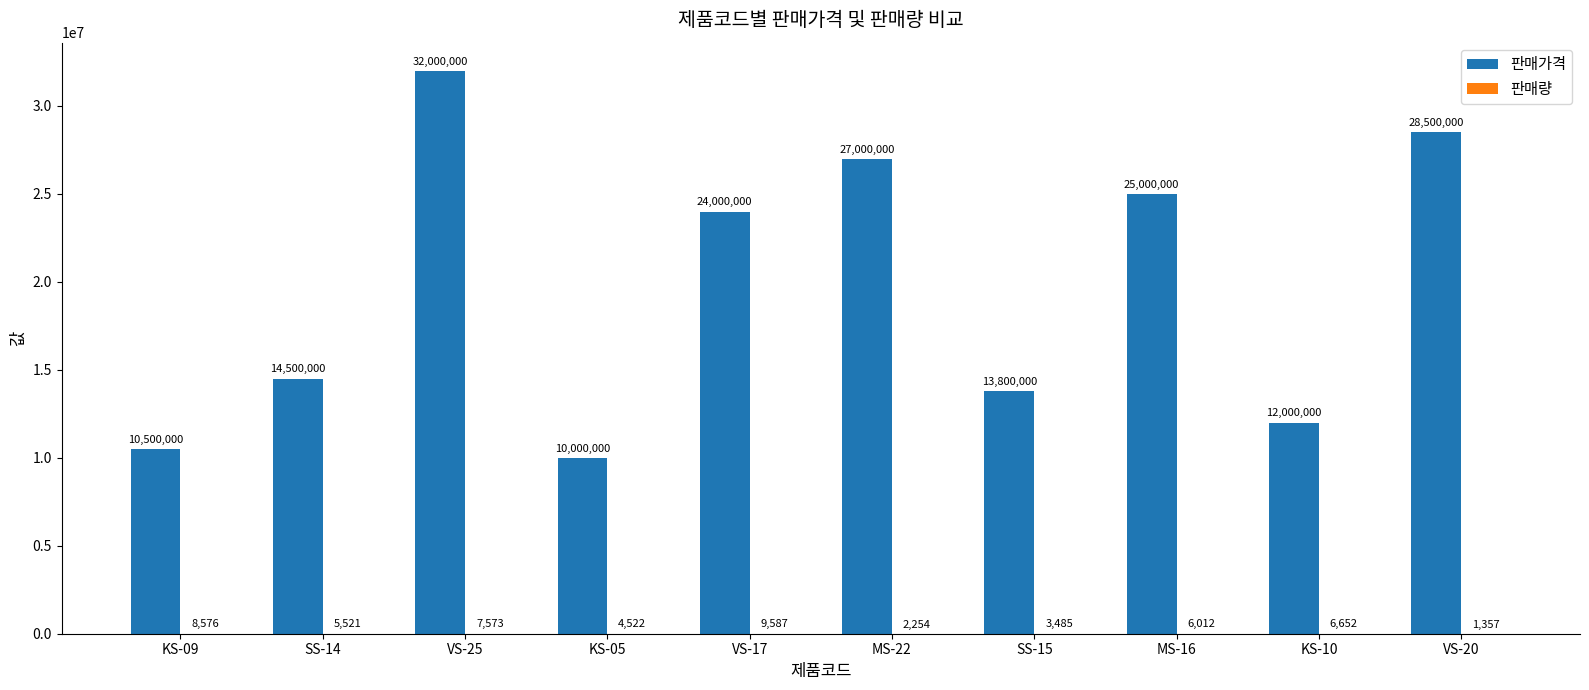

Is it true that 판매가격 equals 7280518 at KS-10?

False